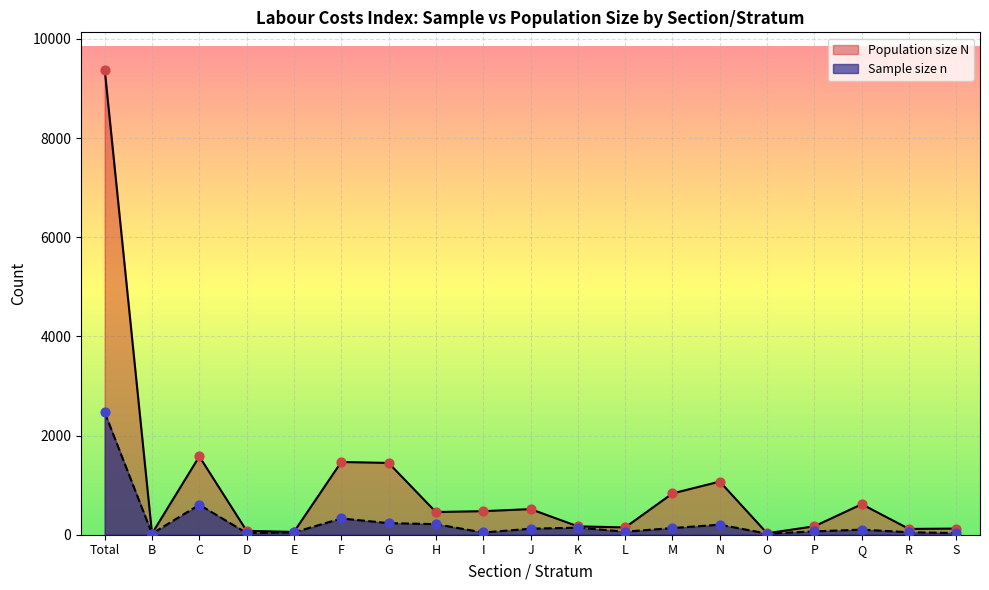

Is the value of Population size N at R greater than the value of Sample size n at F?

No